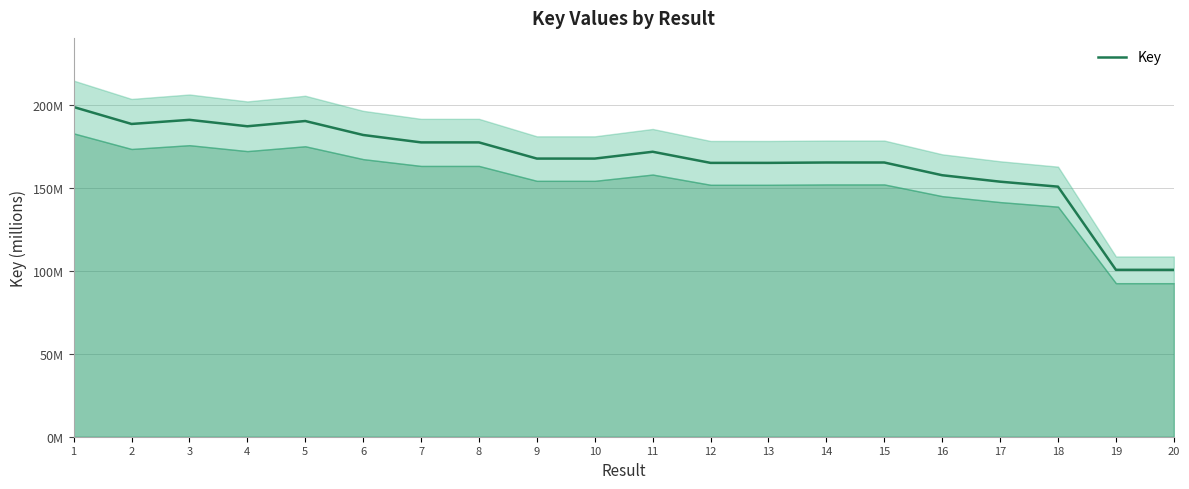

Where is the data nearest to the value 149?

18